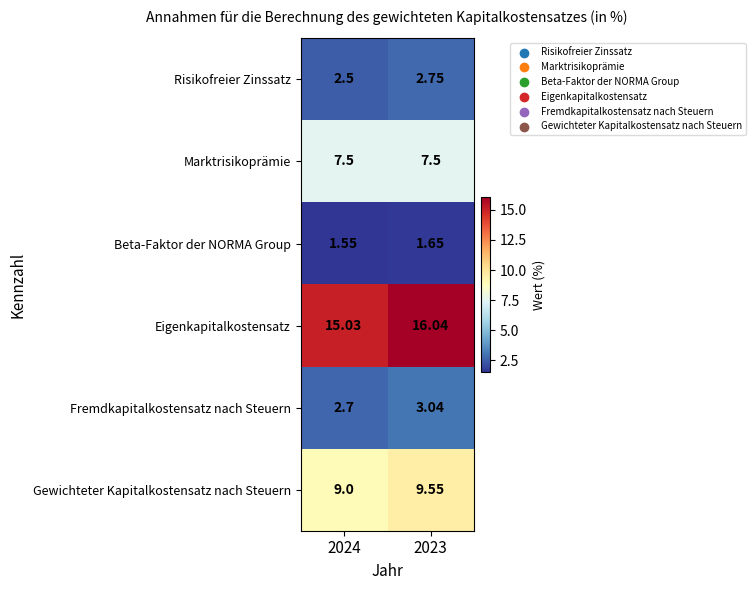

Which series has the largest total across all categories?

Eigenkapitalkostensatz